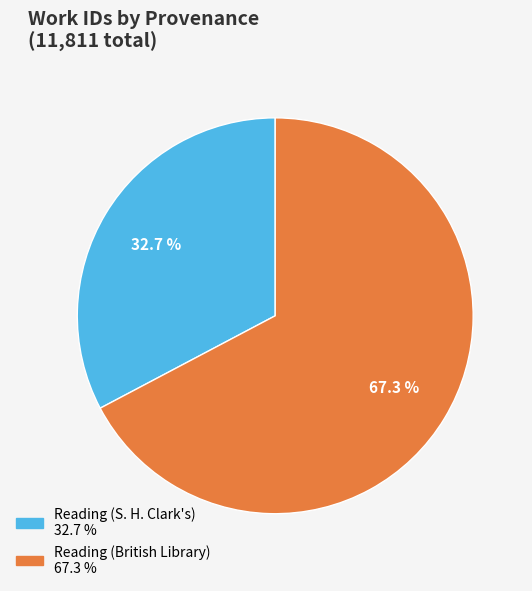

Does any single category account for the majority?

Yes